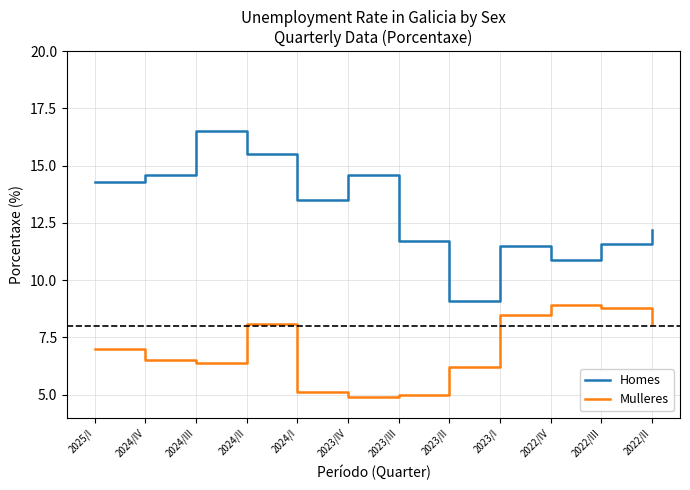

Rank the series by their average value, from lowest to highest.

Mulleres, Homes